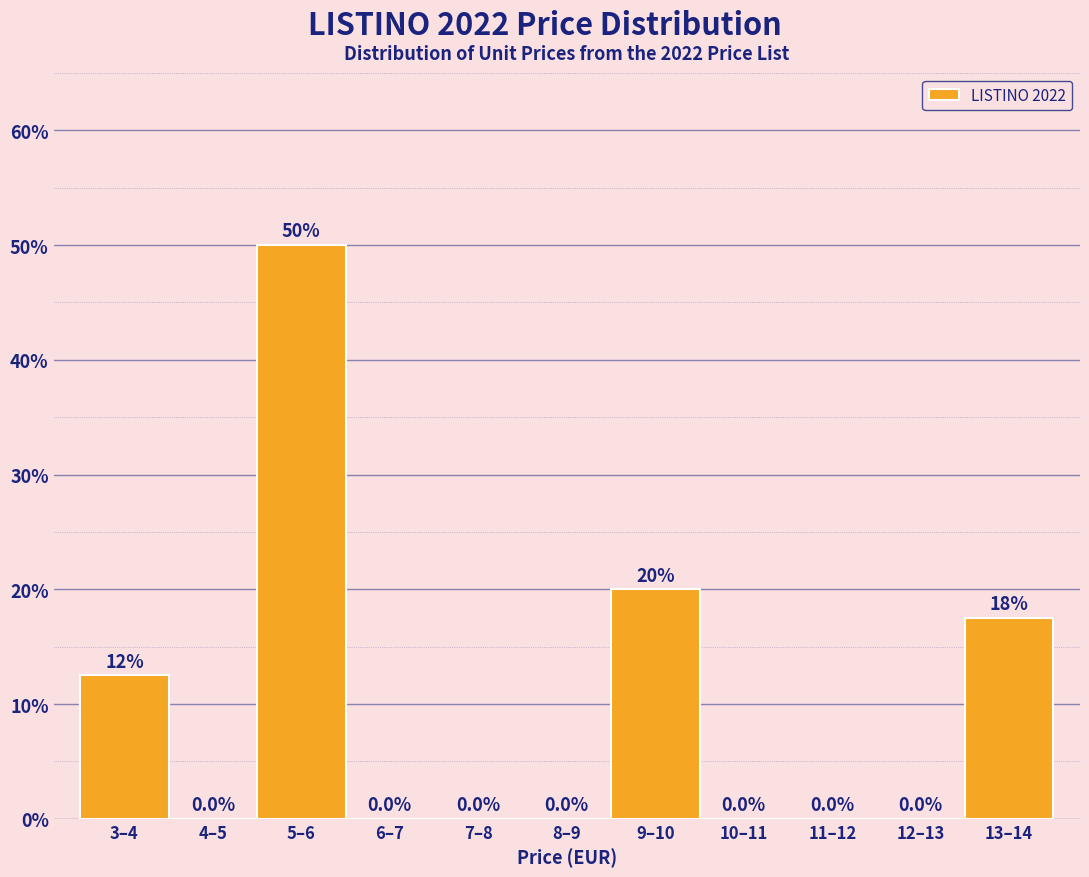

Reading left to right, extract all data points from this chart.

3–4=12.5	4–5=0.0	5–6=50.0	6–7=0.0	7–8=0.0	8–9=0.0	9–10=20.0	10–11=0.0	11–12=0.0	12–13=0.0	13–14=17.5